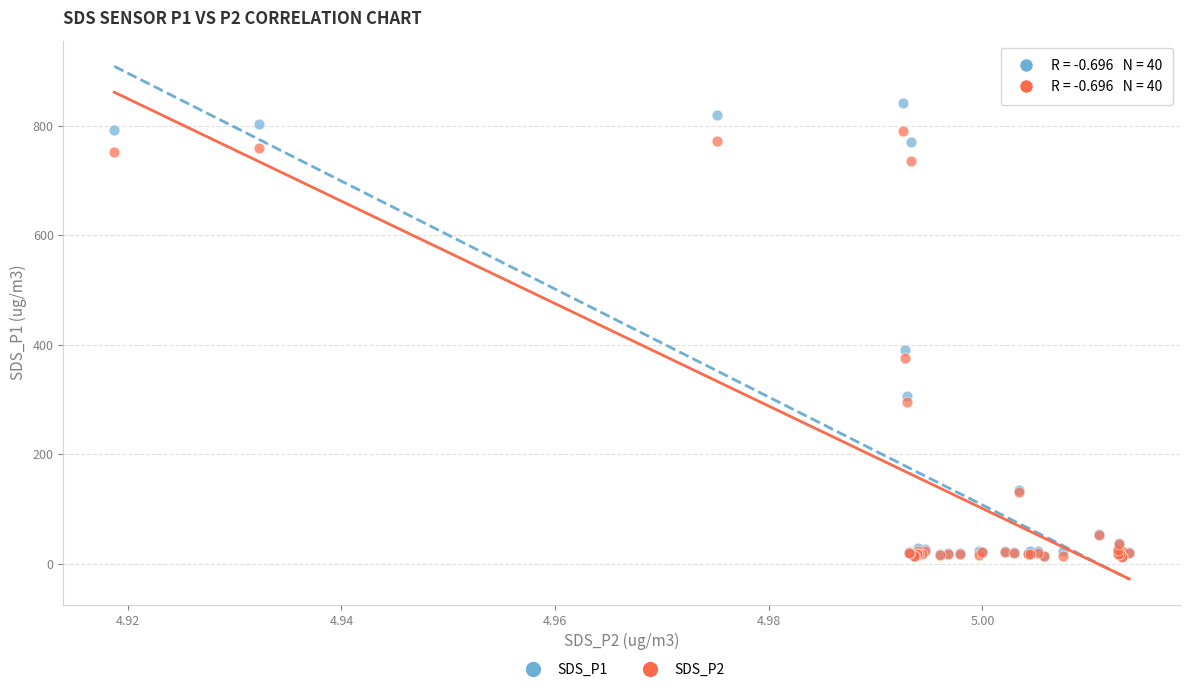

Across all series, what Y value is closest to 427?

390.9